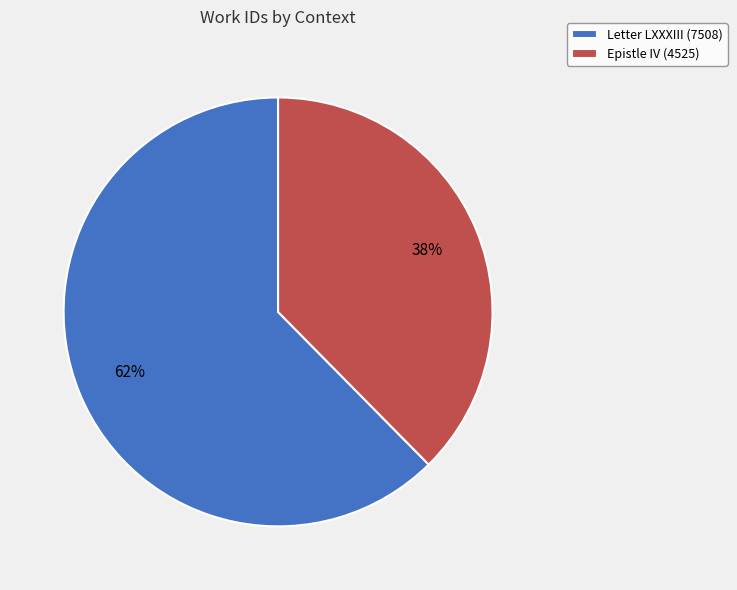

To the nearest percent, what is the combined percentage of Epistle IV (4525) and Letter LXXXIII (7508)?

100%